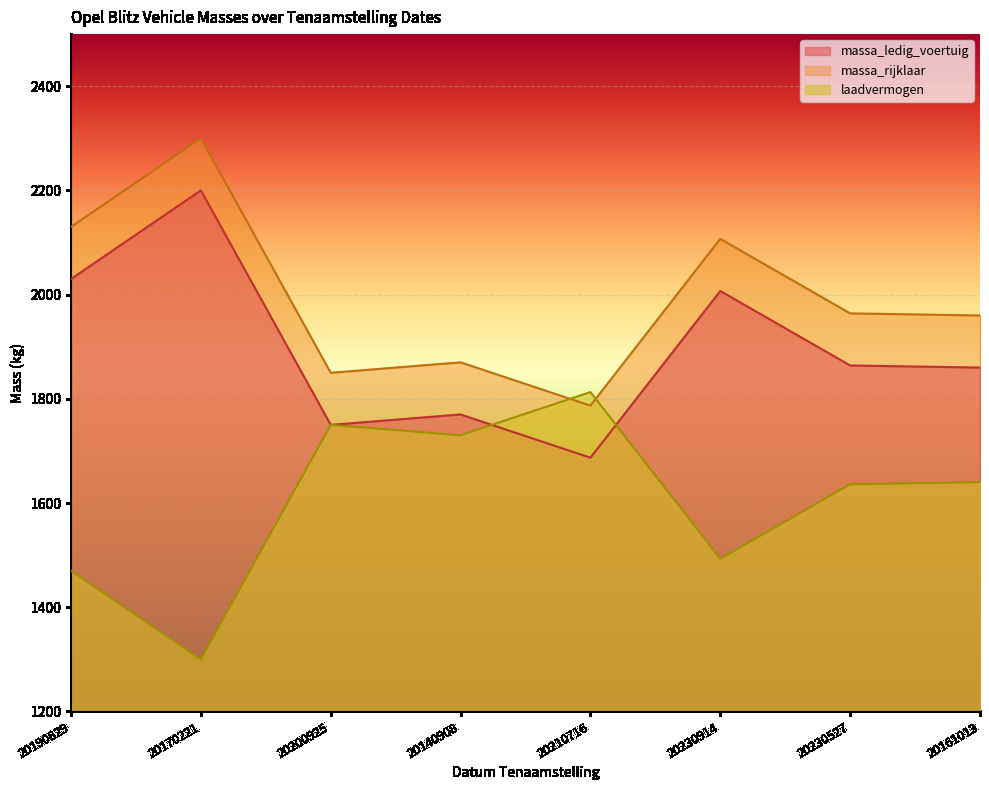

Count the number of categories in the chart.

8